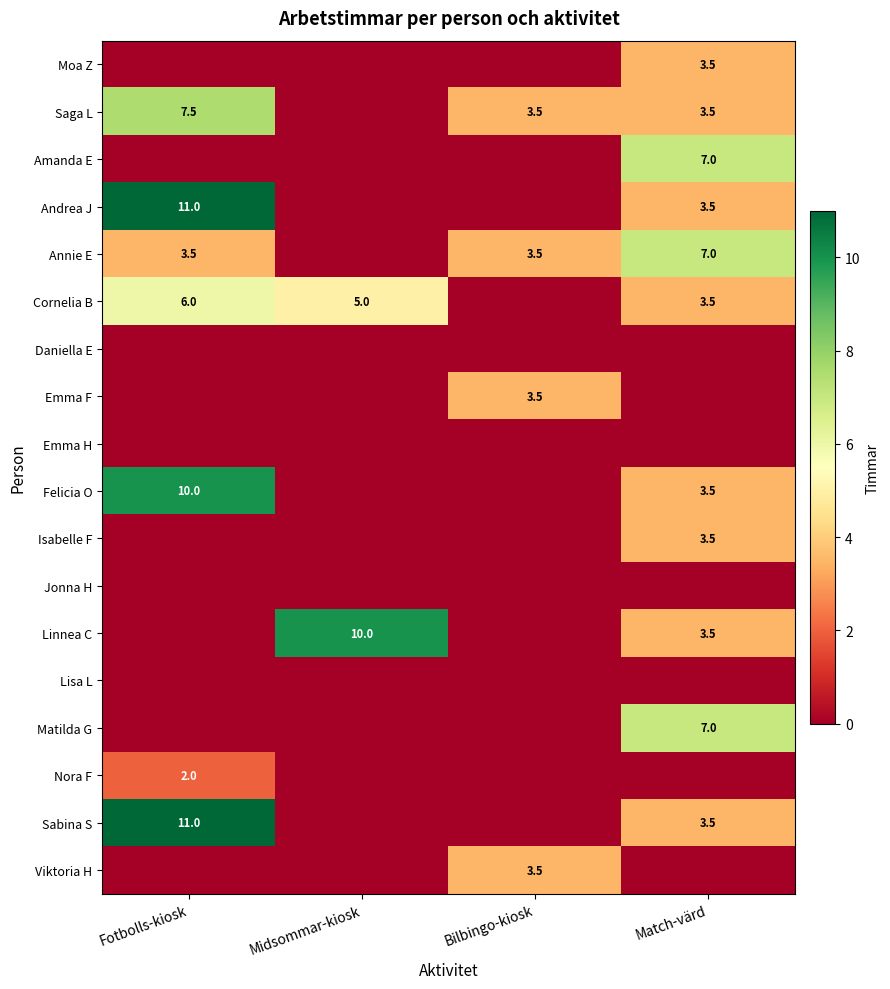

What is the sum of the Cornelia B values at Match-värd and Midsommar-kiosk?

8.5